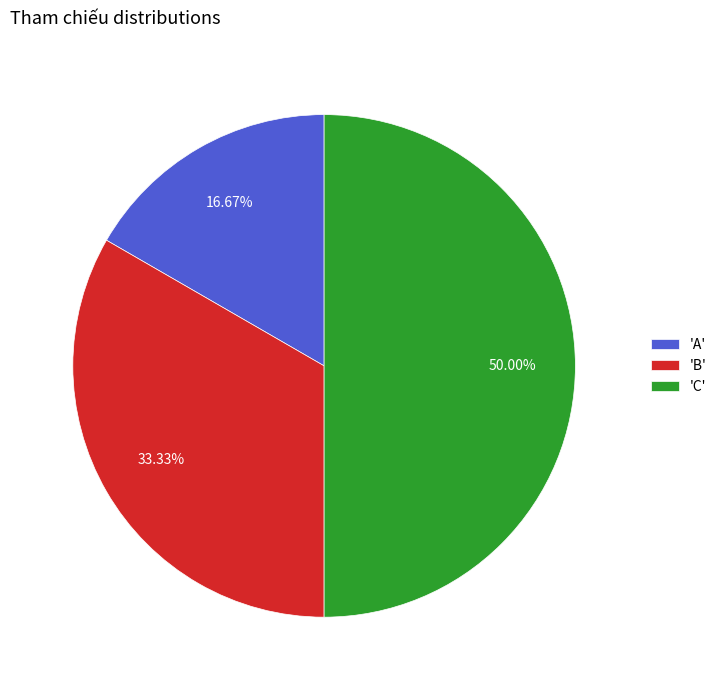

What is the ratio of the value at 'C' to the value at 'A'?

3.0